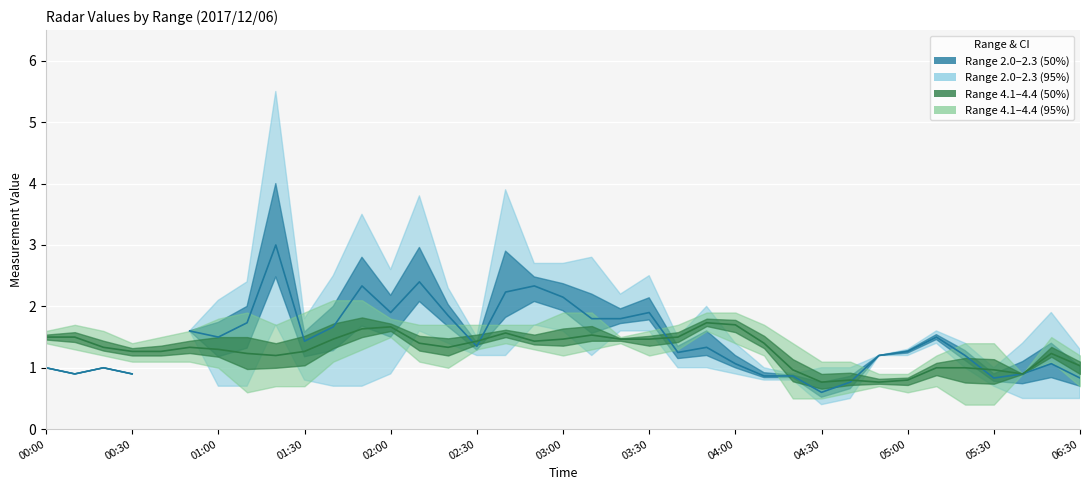

Rank the series by their maximum value, from highest to lowest.

2.047–2.342 mean, 4.115–4.410 mean